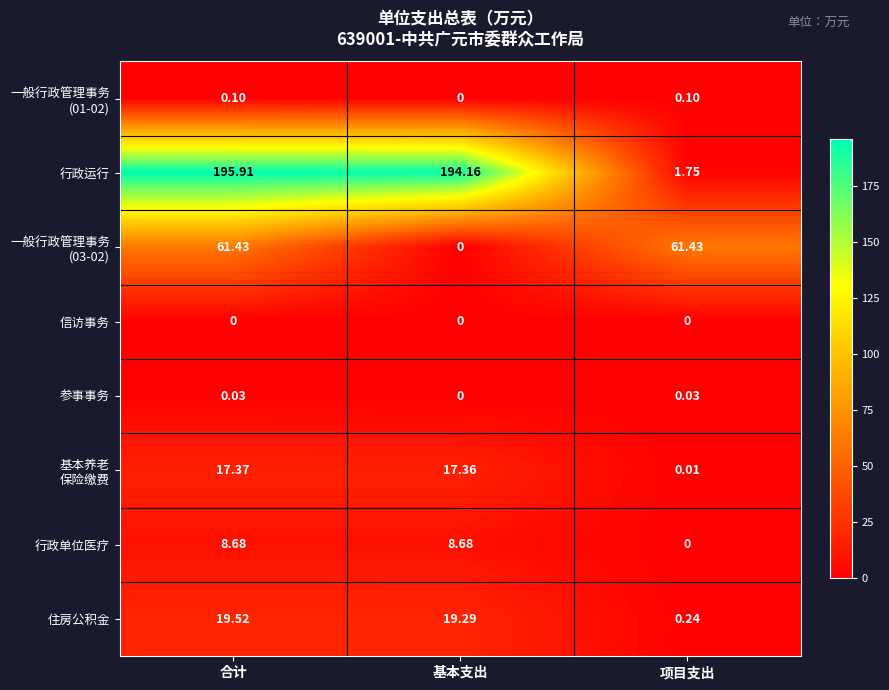

At which label is 住房公积金 closest to 9?

项目支出